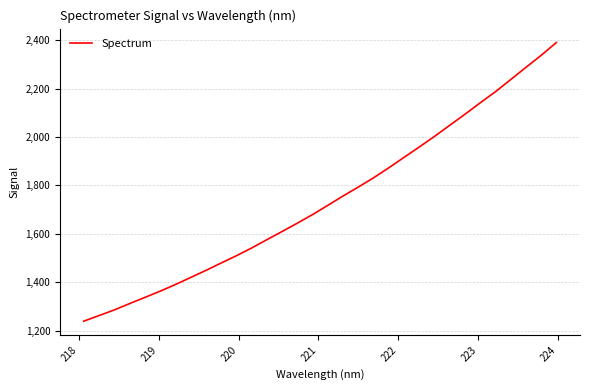

What is the minimum value shown in the chart?

1238.9